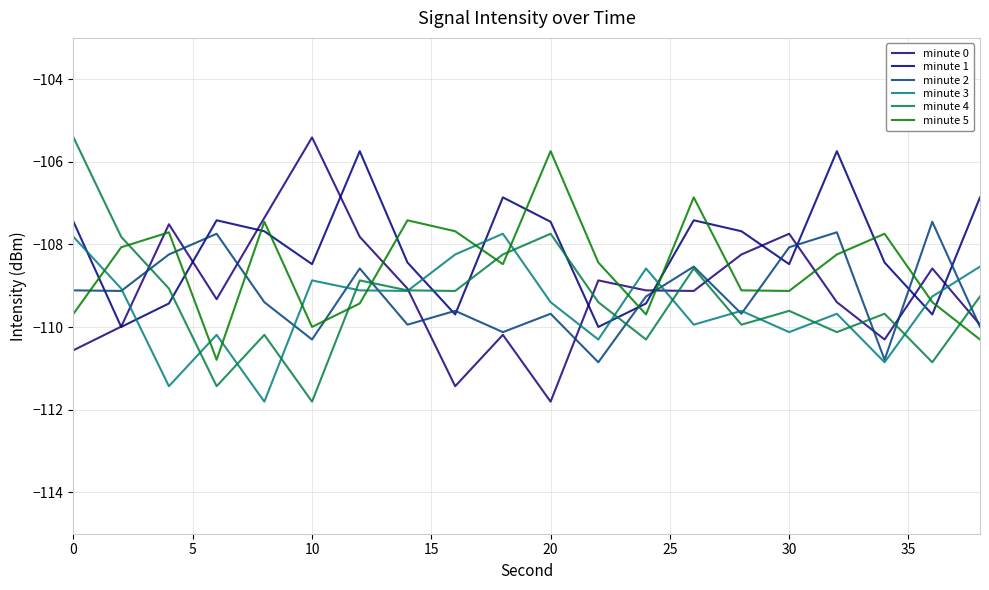

Count the number of categories in the chart.

20